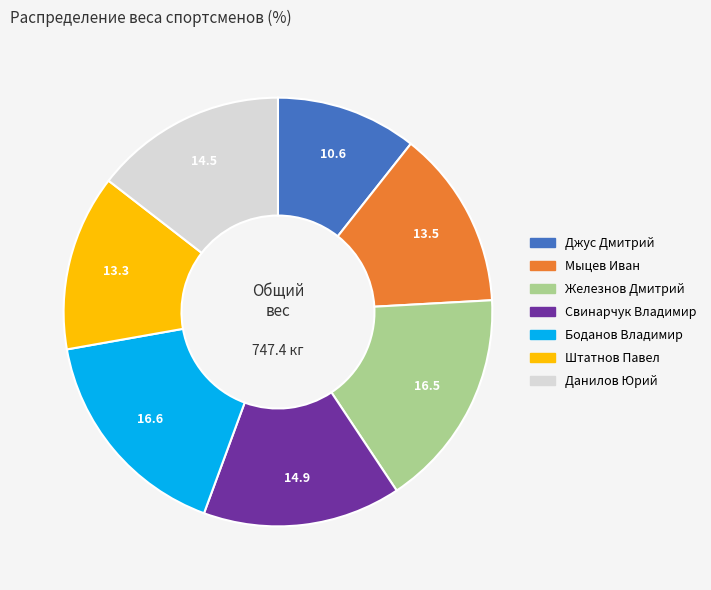

What is the smallest slice in the pie chart?

Джус Дмитрий